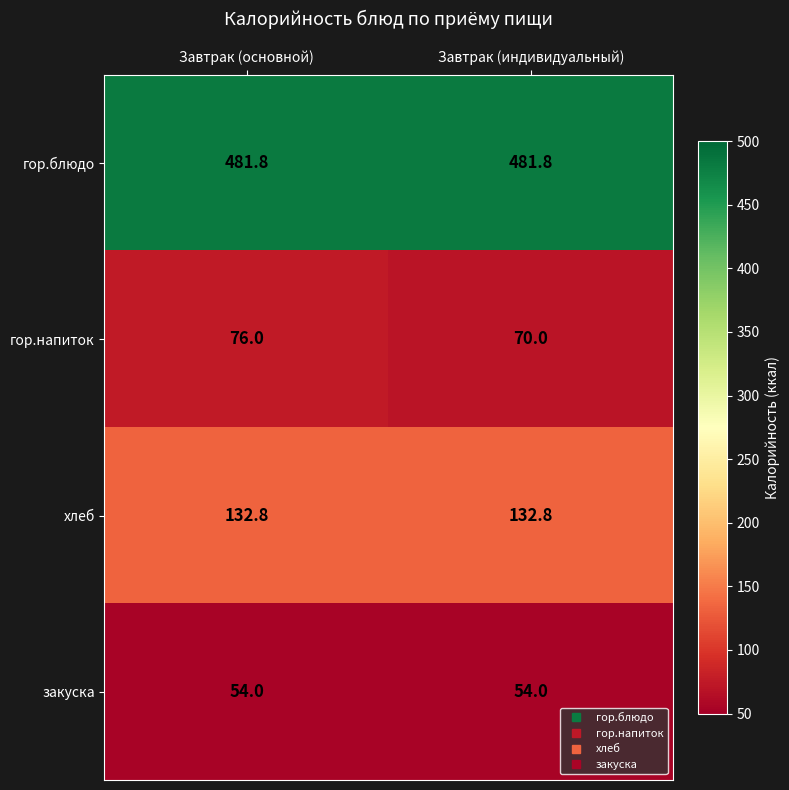

What is the average value of the гор.блюдо series?

481.8